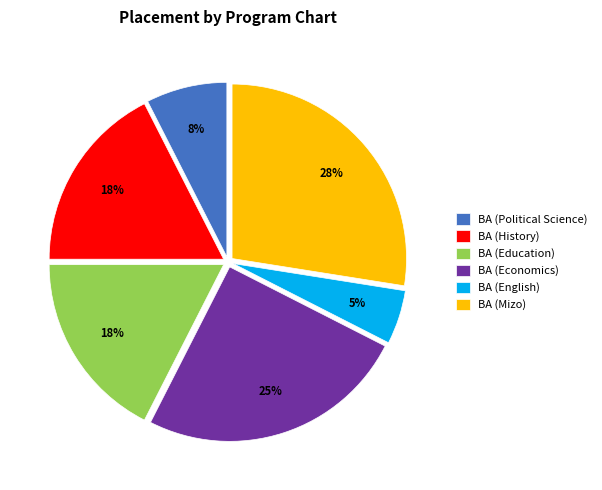

To the nearest percent, what is the average slice percentage?

17%